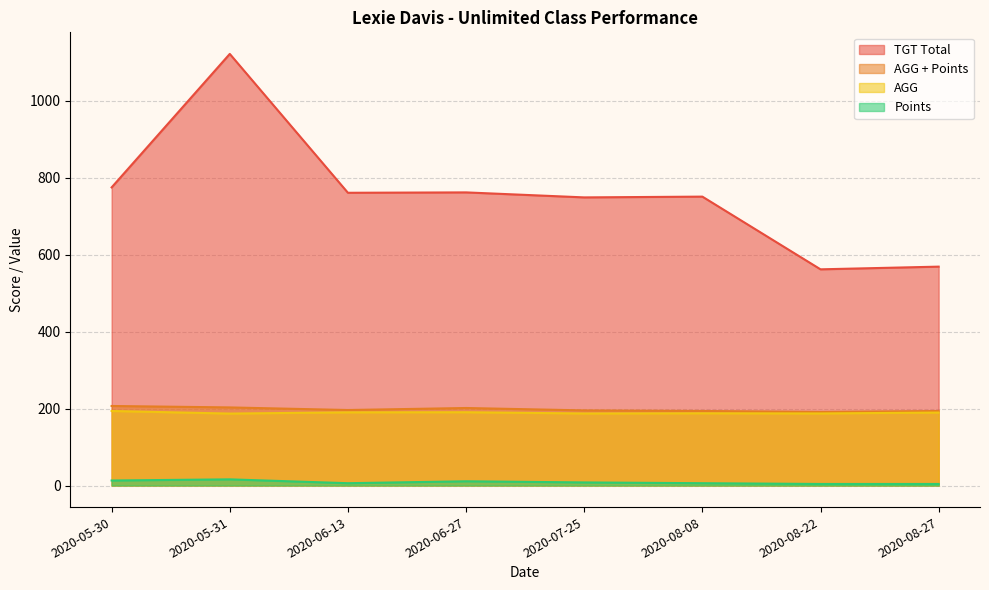

Reading right to left, extract all data points from this chart.

TGT Total: 569.0	562.0	751.0	749.0	762.0	761.0	1122.0	775.0
AGG: 189.7	187.3	187.8	187.2	190.5	190.2	187.0	193.8
AGG + Points: 193.7	191.3	193.8	195.2	201.5	196.2	203.0	206.8
Points: 4.0	4.0	6.0	8.0	11.0	6.0	16.0	13.0